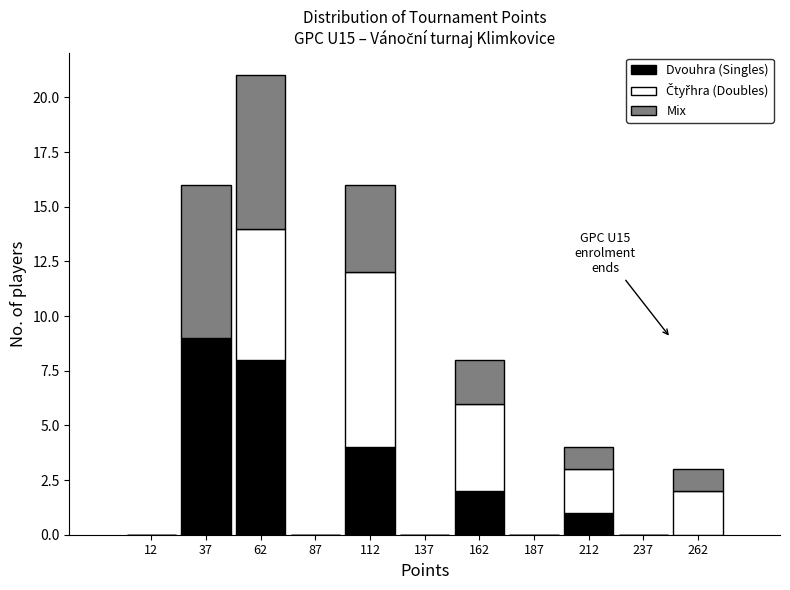

Which range on the x-axis has the tallest stacked bar (by total height)?

50 to 75